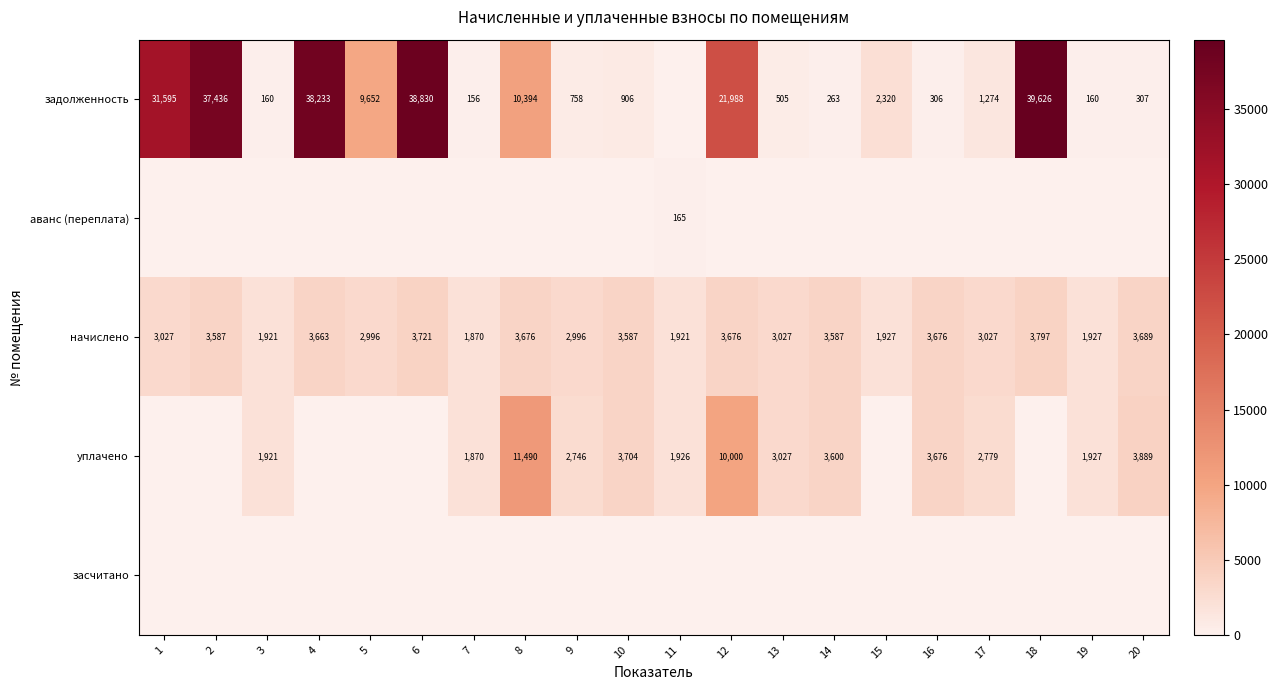

Read the начислено value at 5, to the nearest 100.

3000